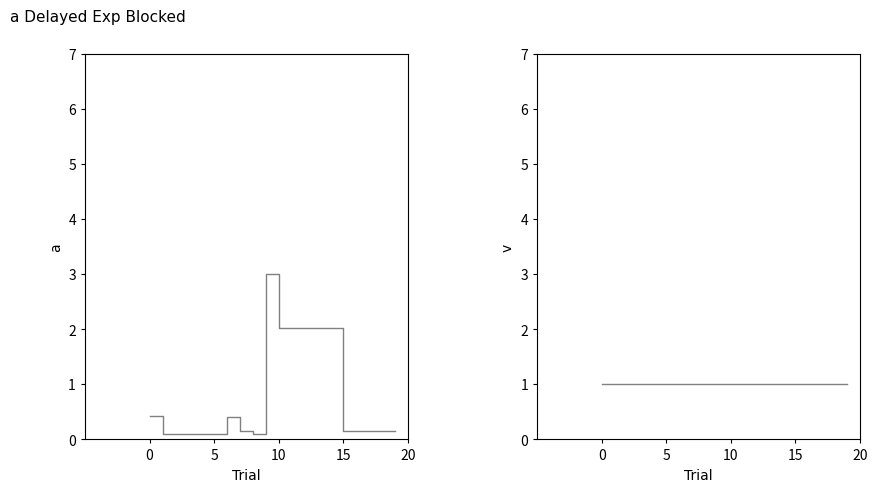

What is the total value across all series at 11?

3.0